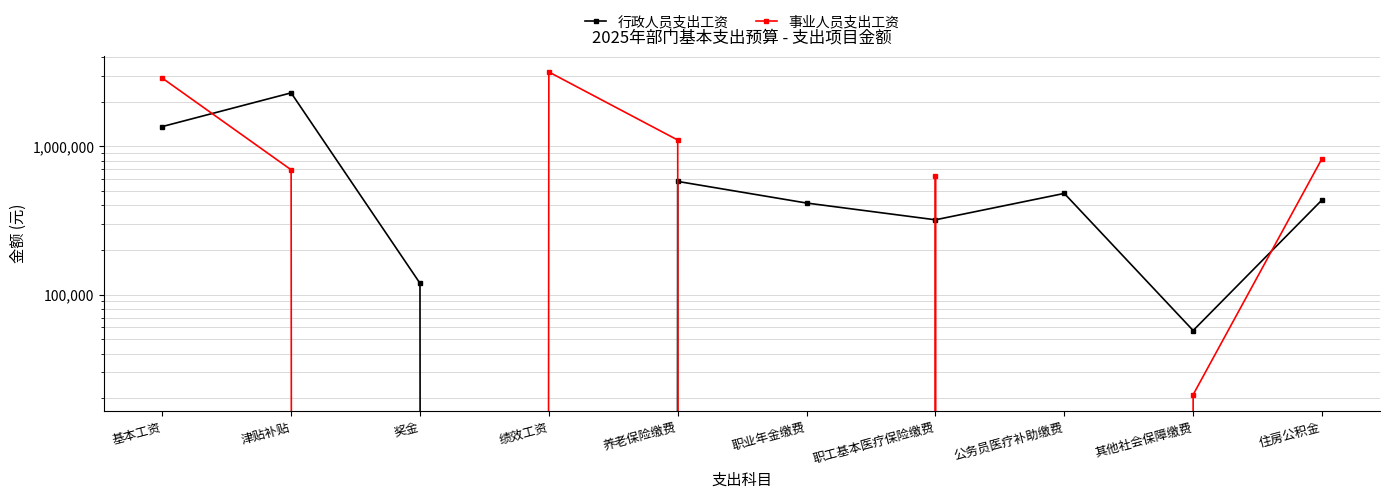

List the labels in order of 行政人员支出工资 value, smallest first.

绩效工资, 其他社会保障缴费, 奖金, 职工基本医疗保险缴费, 职业年金缴费, 住房公积金, 公务员医疗补助缴费, 养老保险缴费, 基本工资, 津贴补贴